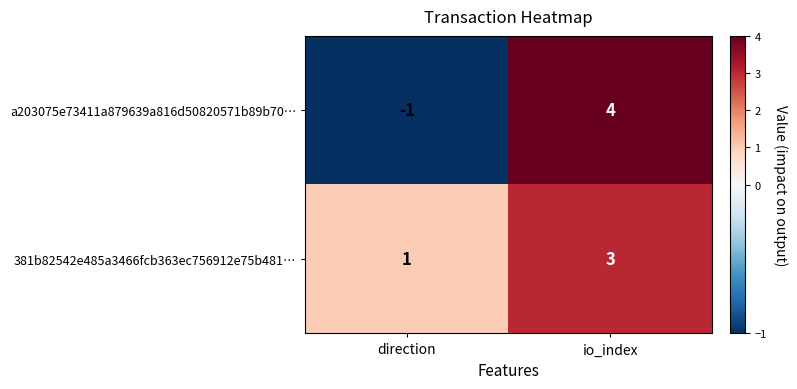

What is the sum of the 381b82542e485a3466fcb363ec756912e75b481… values at io_index and direction?

4